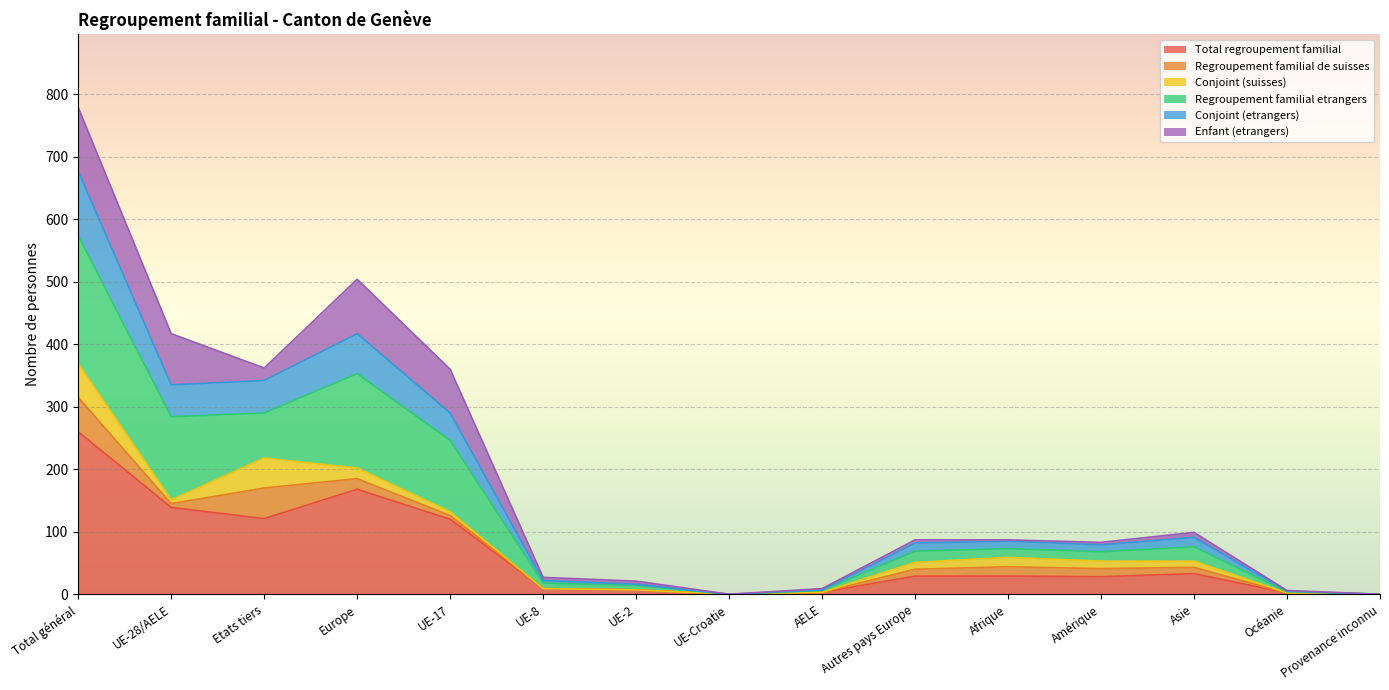

Which category has the highest value in the Total regroupement familial series?

Total général